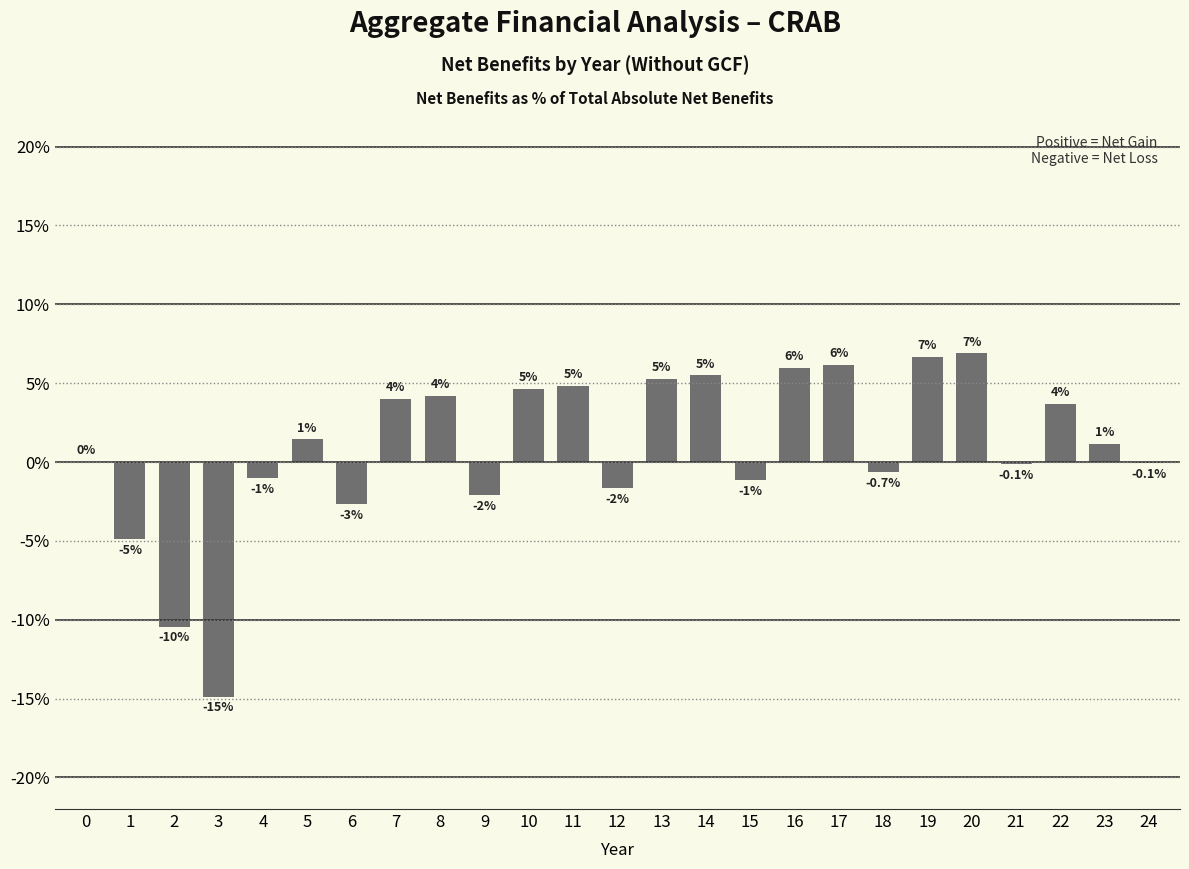

How many values are below 1?

12